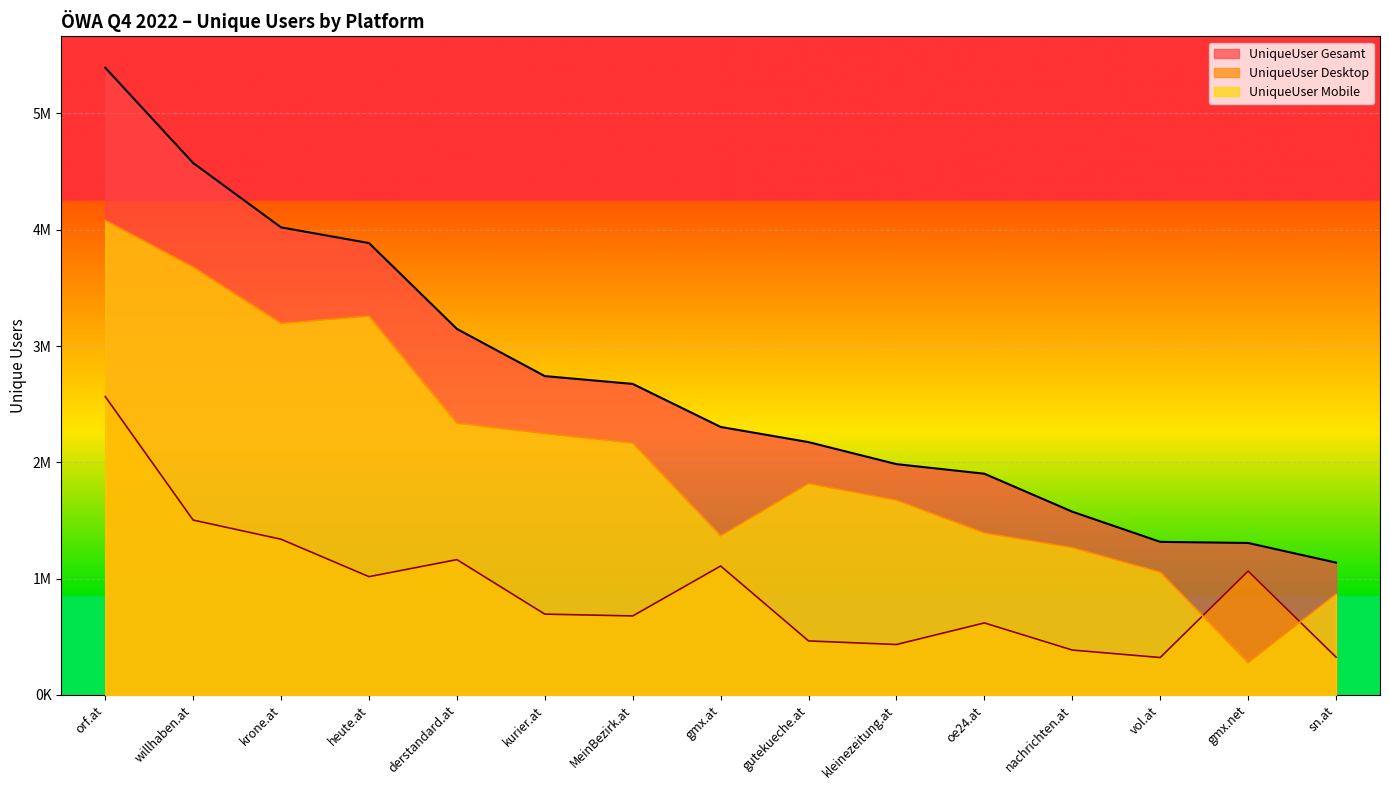

What position from the left is kurier.at?

6